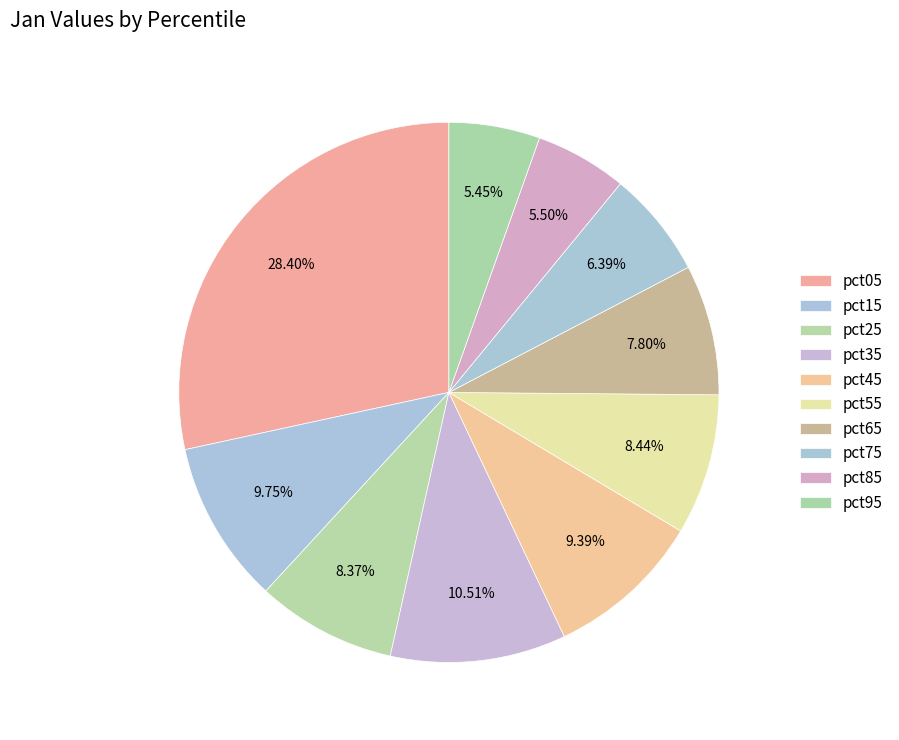

Rank the categories by value from highest to lowest.

pct05, pct35, pct15, pct45, pct55, pct25, pct65, pct75, pct85, pct95